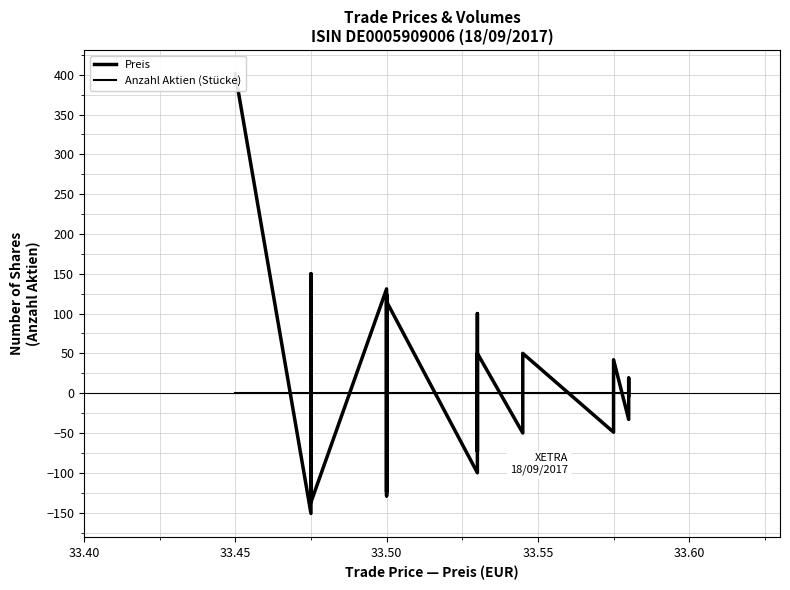

Reading left to right, extract all data points from this chart.

Preis: 401	-151	150	-137	131	-129	124	-124	115	-100	100	-73	50	-50	50	-49	42	-33	19	-3
Anzahl Aktien (Stücke): 0	0	0	0	0	0	0	0	0	0	0	0	0	0	0	0	0	0	0	0